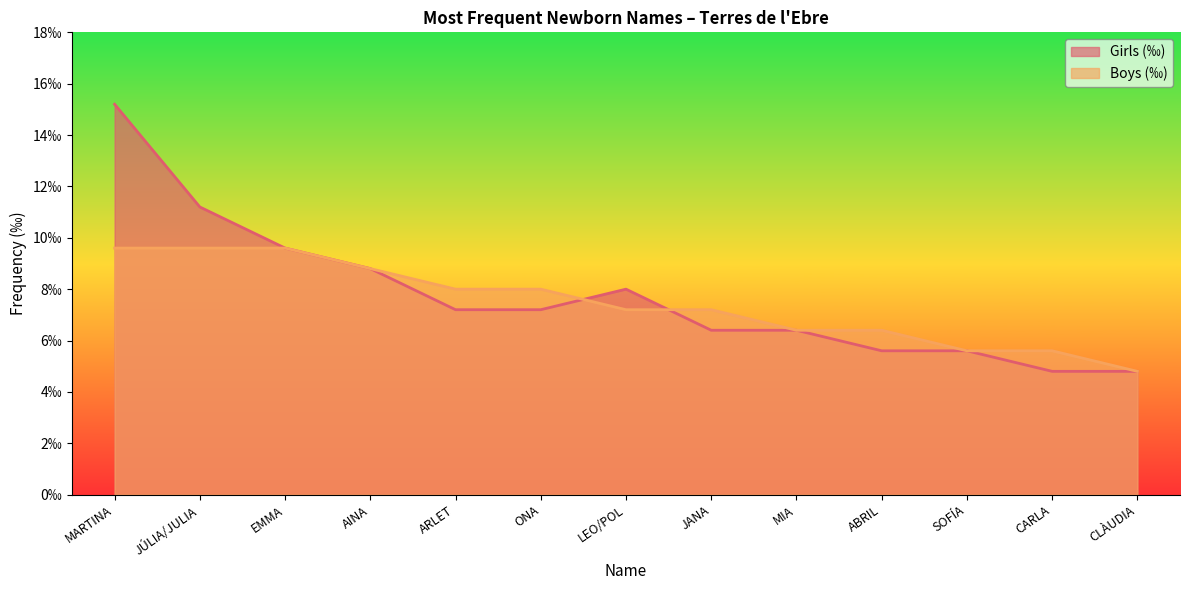

Rank the series by their maximum value, from lowest to highest.

Boys (‰), Girls (‰)